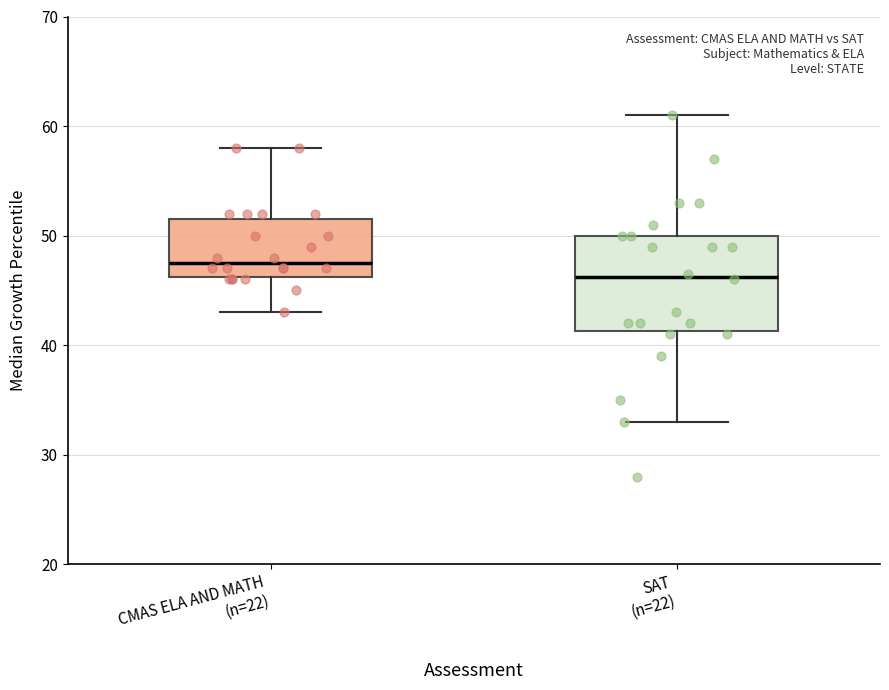

Which box's median line is the highest?

CMAS ELA AND MATH (n=22)